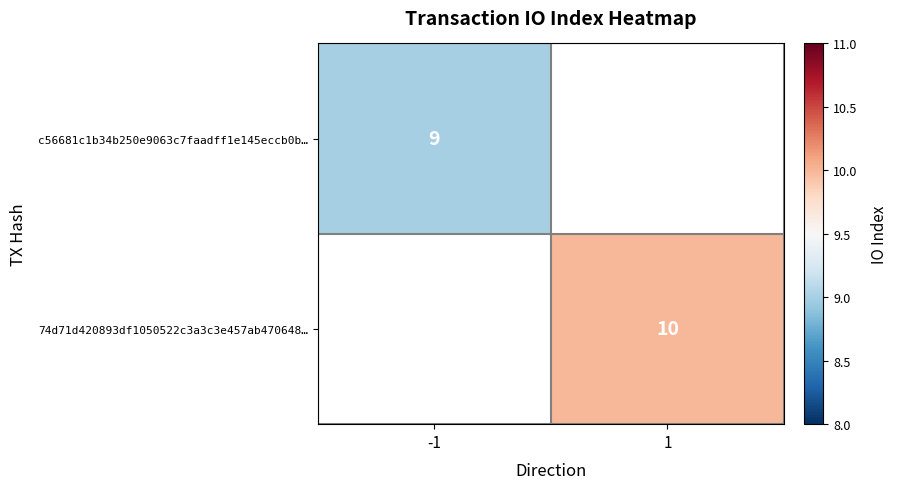

Is it true that 74d71d420893df1050522c3a3c3e457ab470648… equals 10 at 1?

True